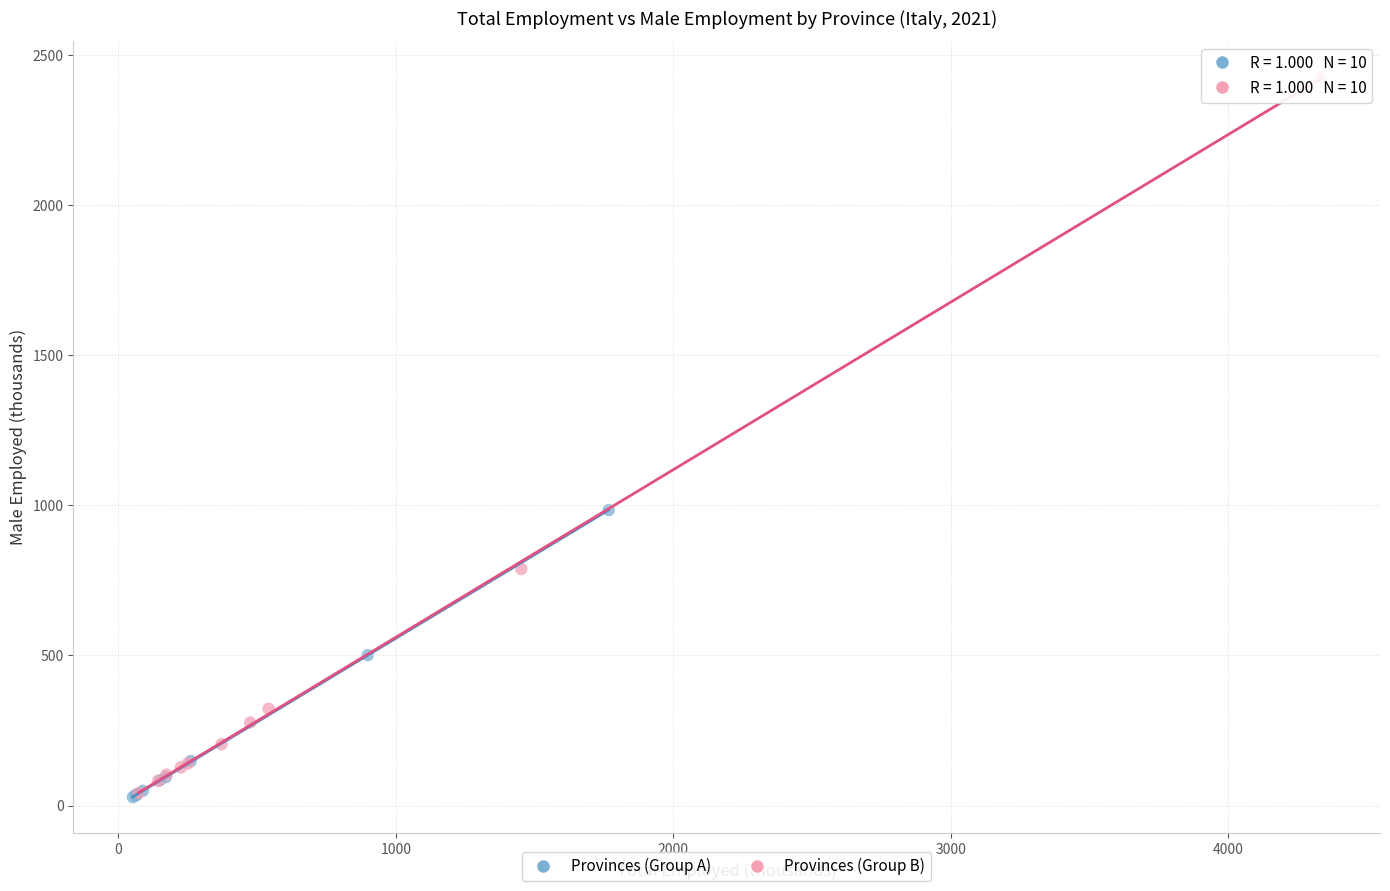

Which series has the widest spread of Y values?

Provinces (Group B)